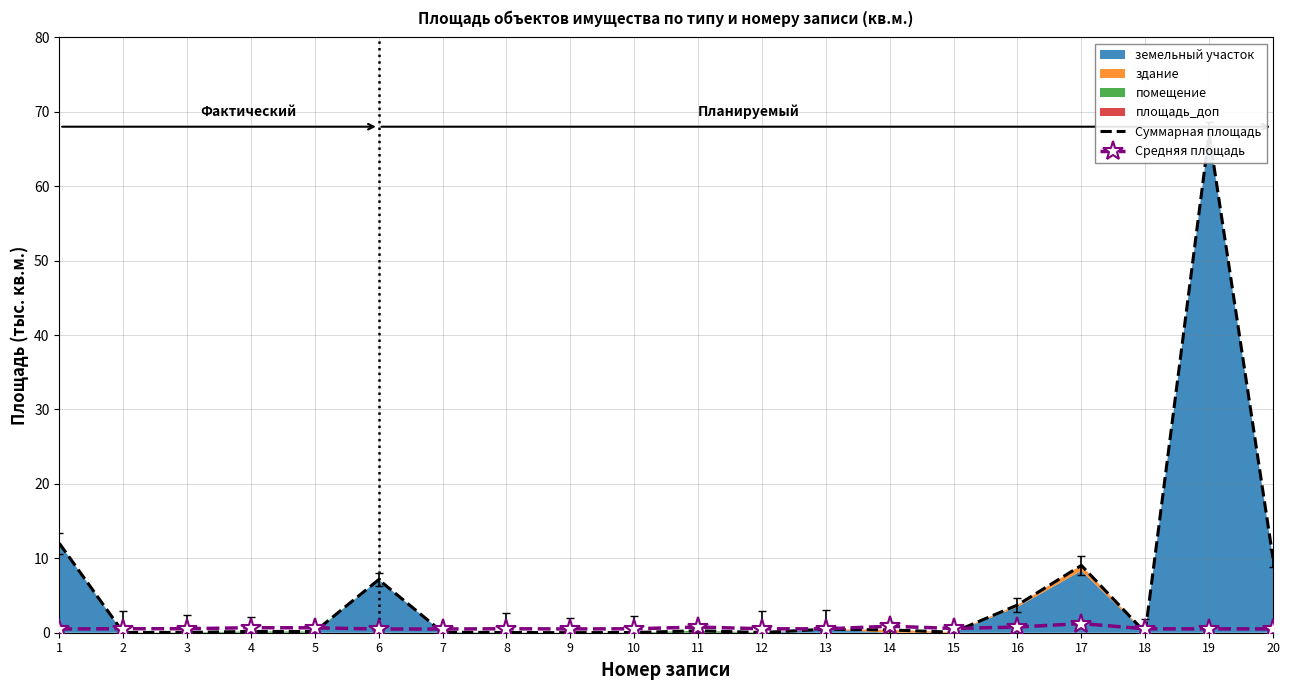

Between 13 and 15, which series saw the biggest shift?

Суммарная площадь